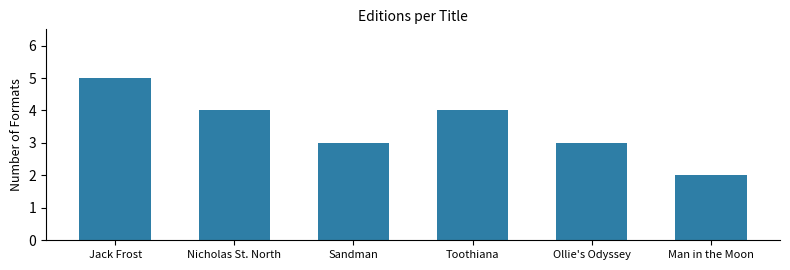

Reading right to left, transcribe all the data shown in this chart.

Man in the Moon=2	Ollie's Odyssey=3	Toothiana=4	Sandman=3	Nicholas St. North=4	Jack Frost=5